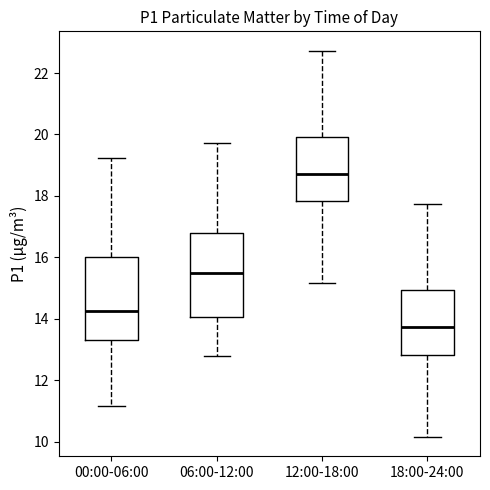

Reading left to right, transcribe this box plot: for each box, give where its median line is, the range the box spans, and where its two whiskers end, as read against the y-axis. The values are not printed on the chart, so give them approximately, as read against the axis.

00:00-06:00: median 14.2, box 13.4 to 16.0, whiskers 11.2 to 19.2
06:00-12:00: median 15.4, box 14.0 to 16.8, whiskers 12.8 to 19.8
12:00-18:00: median 18.8, box 17.8 to 20.0, whiskers 15.2 to 22.8
18:00-24:00: median 13.8, box 12.8 to 15.0, whiskers 10.2 to 17.8